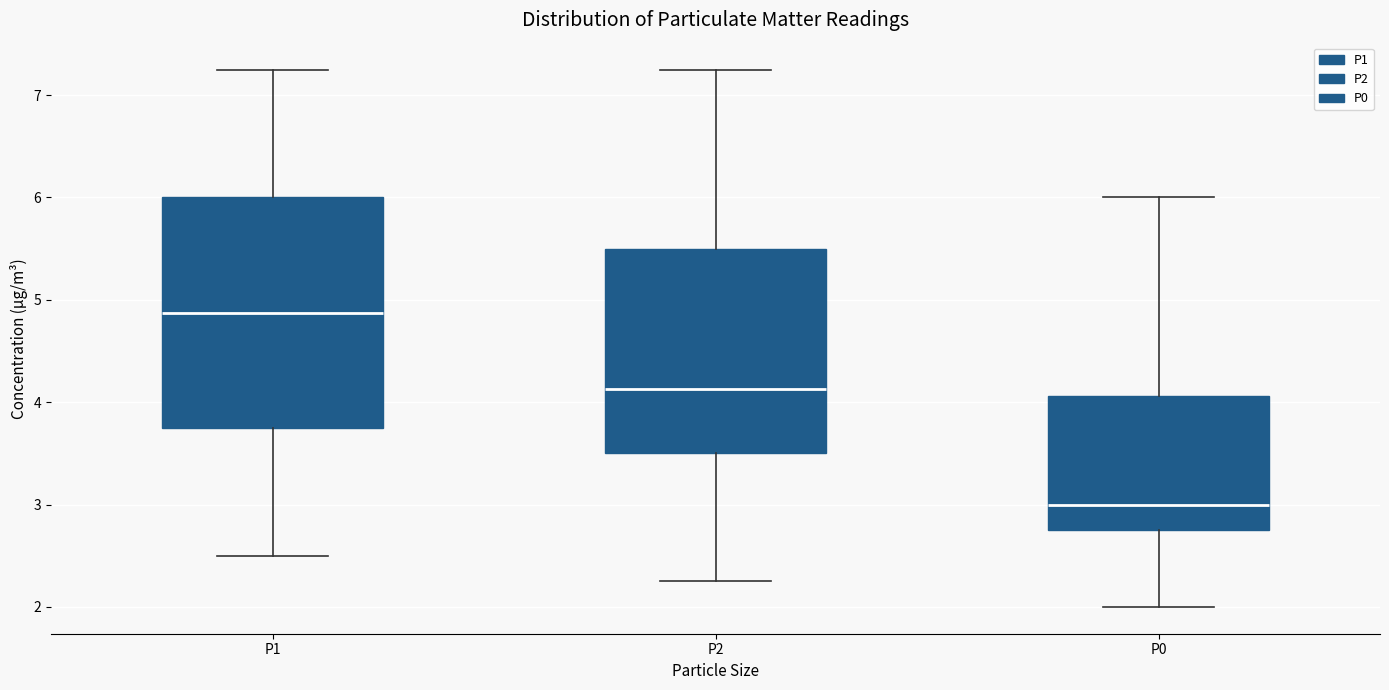

Reading left to right, transcribe this box plot: for each box, give where its median line is, the range the box spans, and where its two whiskers end, as read against the y-axis. The values are not printed on the chart, so give them approximately, as read against the axis.

P1: median 4.9, box 3.8 to 6.0, whiskers 2.5 to 7.3
P2: median 4.1, box 3.5 to 5.5, whiskers 2.3 to 7.3
P0: median 3.0, box 2.8 to 4.1, whiskers 2.0 to 6.0